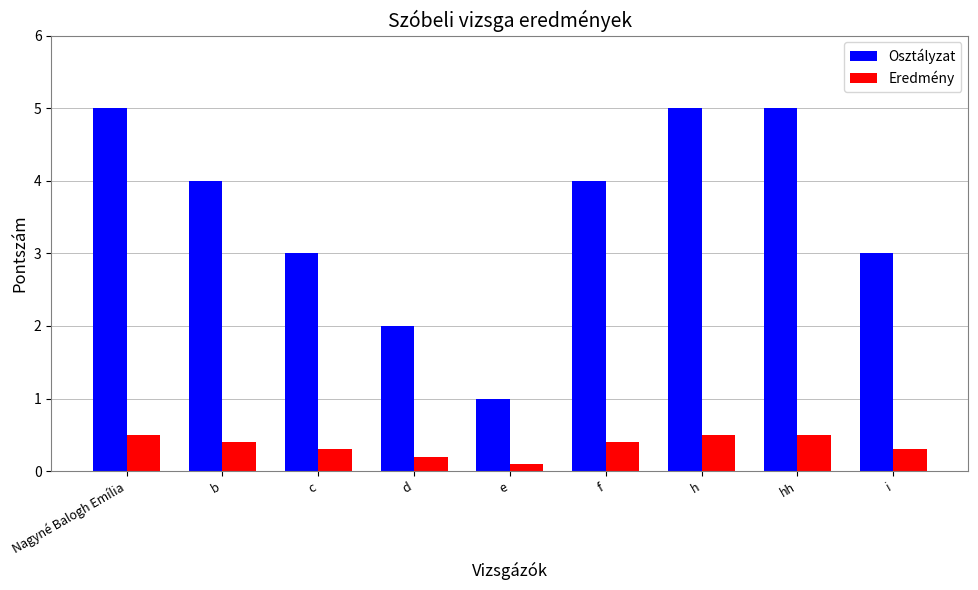

Reading left to right, transcribe all the data shown in this chart.

Osztályzat: Nagyné Balogh Emília=5.0	b=4.0	c=3.0	d=2.0	e=1.0	f=4.0	h=5.0	hh=5.0	i=3.0
Eredmény: Nagyné Balogh Emília=0.5	b=0.4	c=0.3	d=0.2	e=0.1	f=0.4	h=0.5	hh=0.5	i=0.3